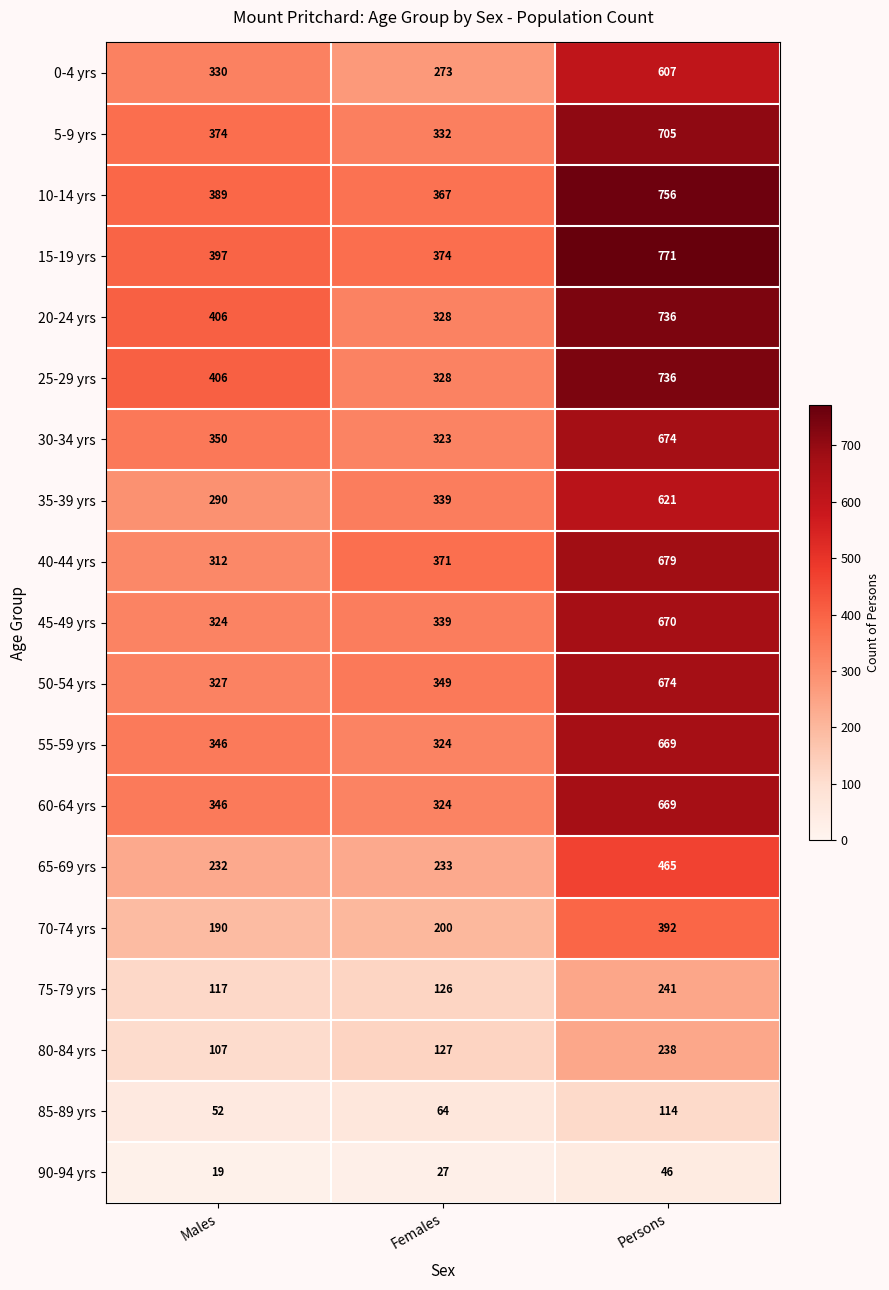

Count the number of data series in this chart.

19